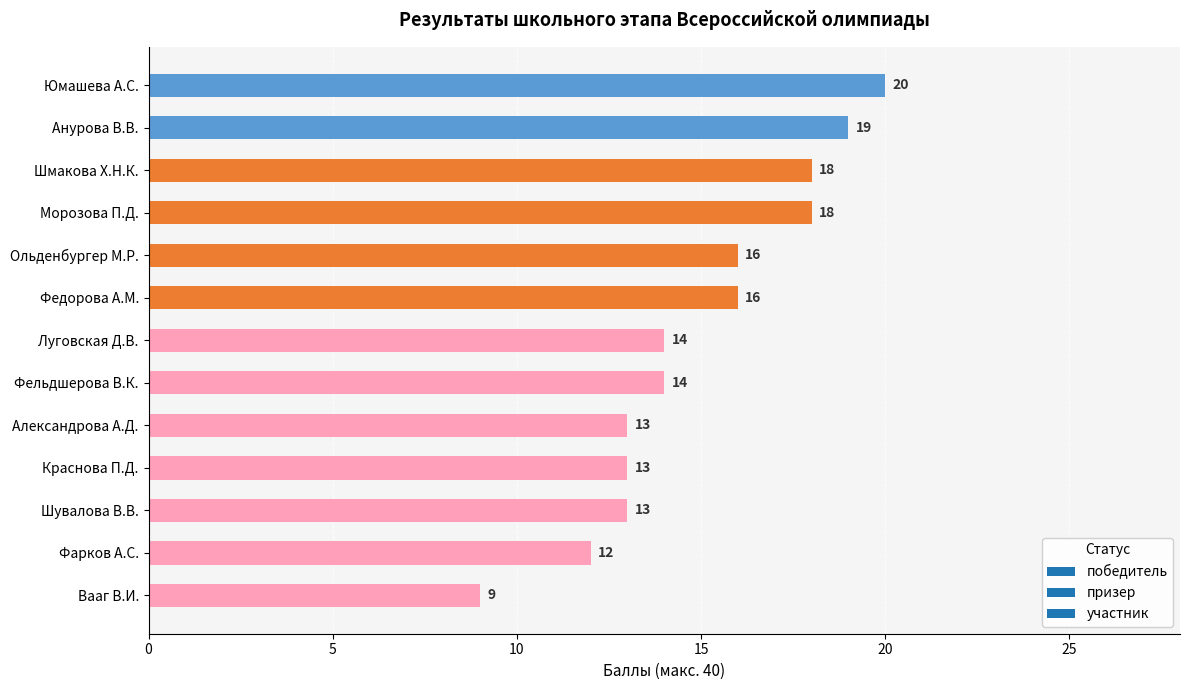

True or false: the data shows 19 at Анурова В.В..

True